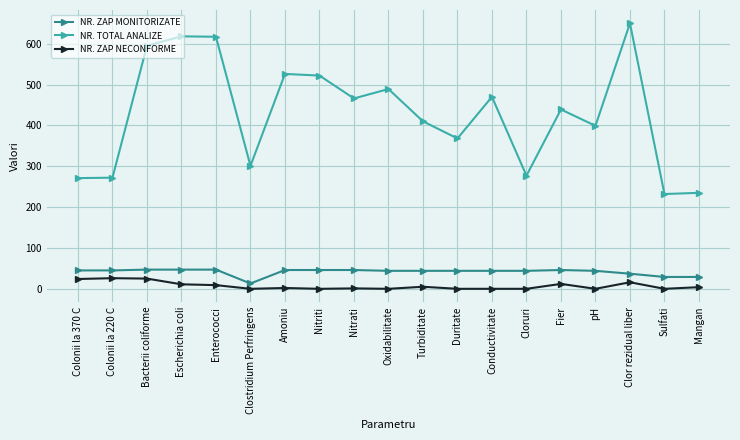

Which series has the largest range (max minus min)?

NR. TOTAL ANALIZE